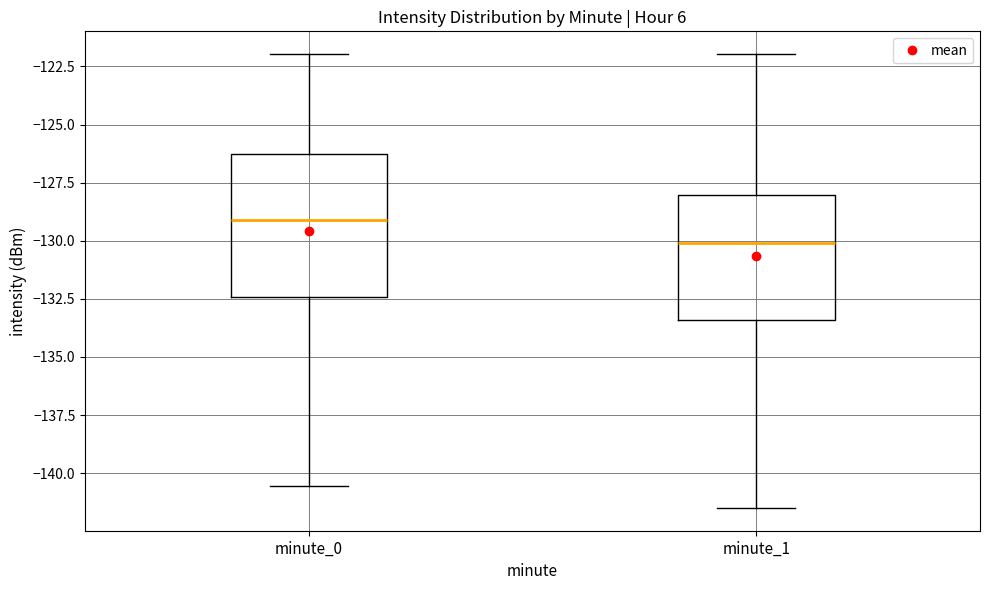

Where is the lower edge of the box for minute_0 on the y-axis? The values are not printed on the chart, so give them approximately, as read against the axis.

-132.5